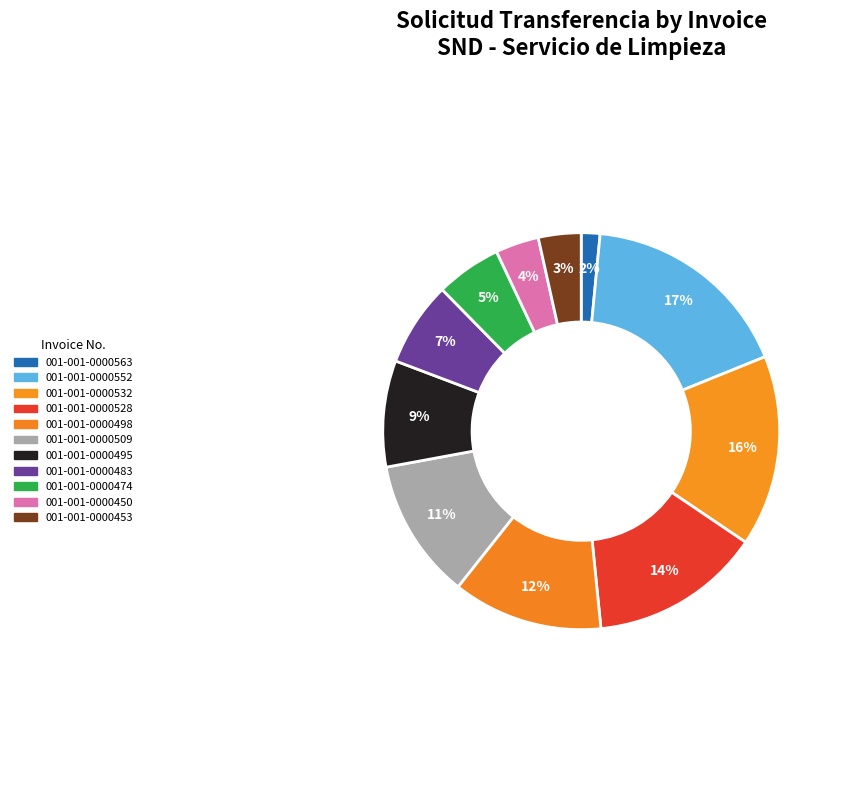

To the nearest percent, what is the difference between the largest and smallest slice percentages?

16%